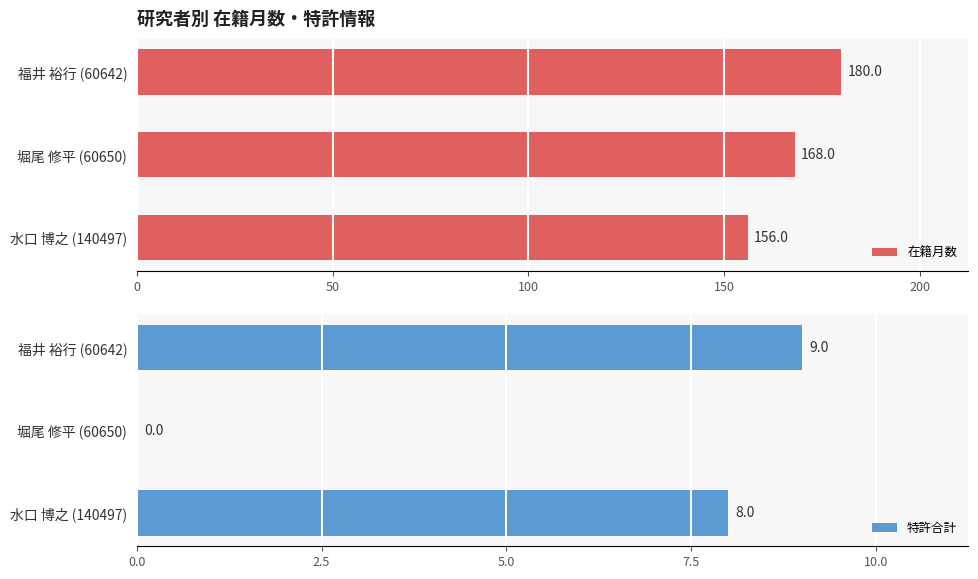

List the labels in order of 在籍月数 value, smallest first.

水口 博之 (140497), 堀尾 修平 (60650), 福井 裕行 (60642)